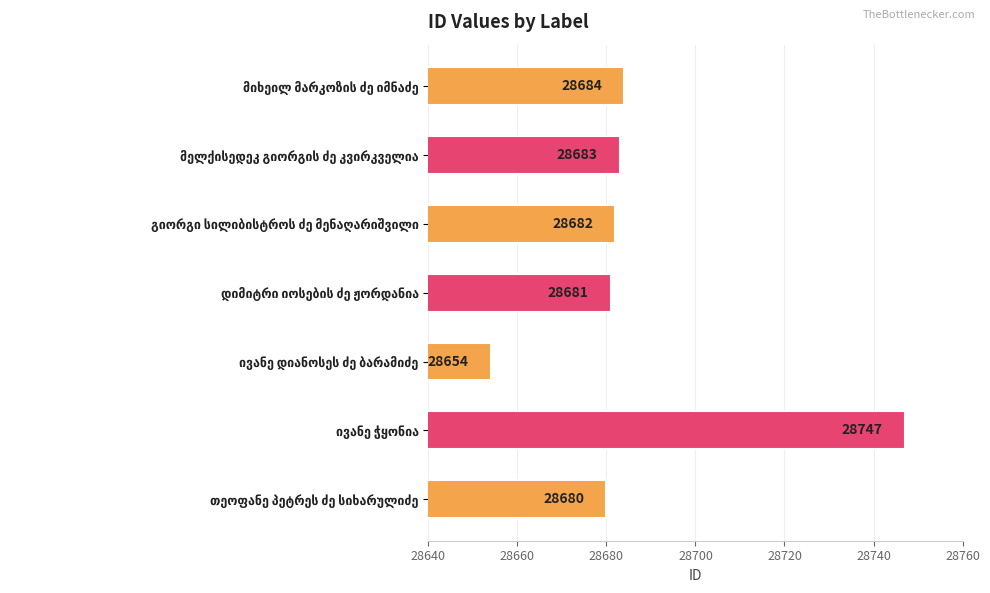

What is the average value?

28687